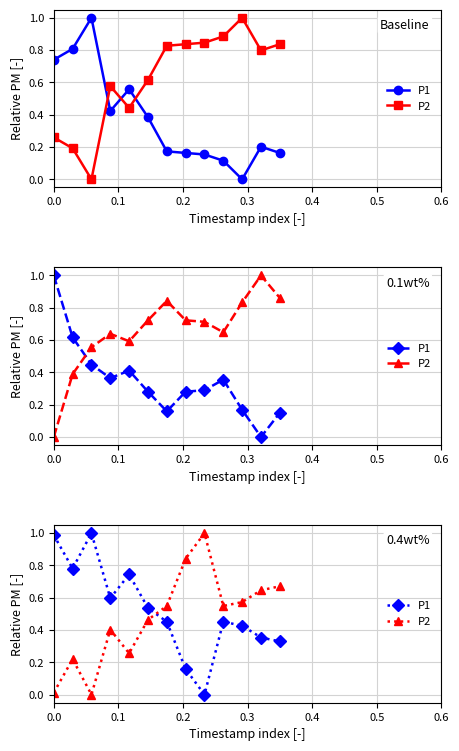

What is the highest value of the P1 series?

1.0